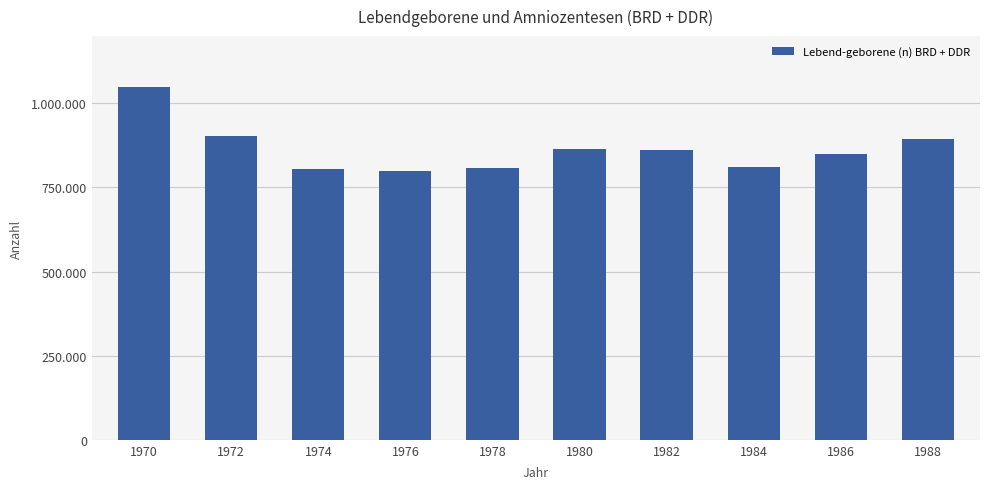

Reading left to right, list all the values displayed in this chart.

1047737	901657	805500	798334	808619	865789	861275	812292	848232	892993